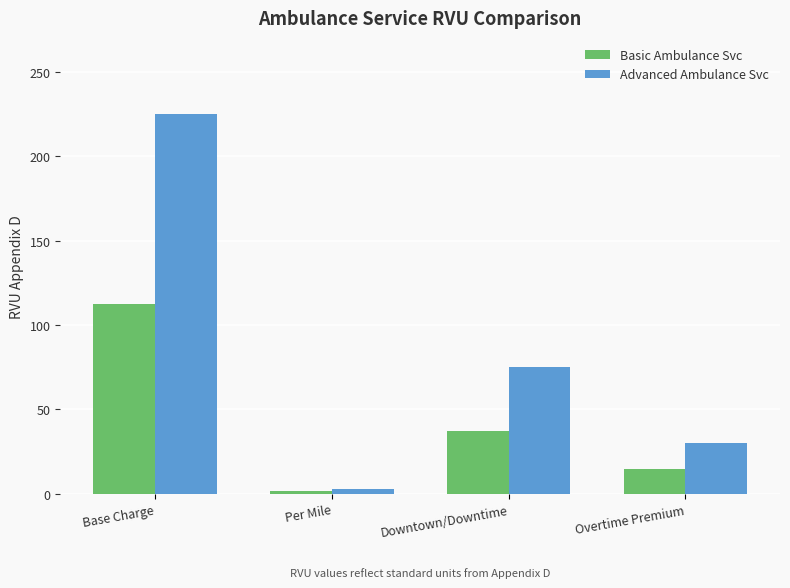

What position from the left is Base Charge?

1